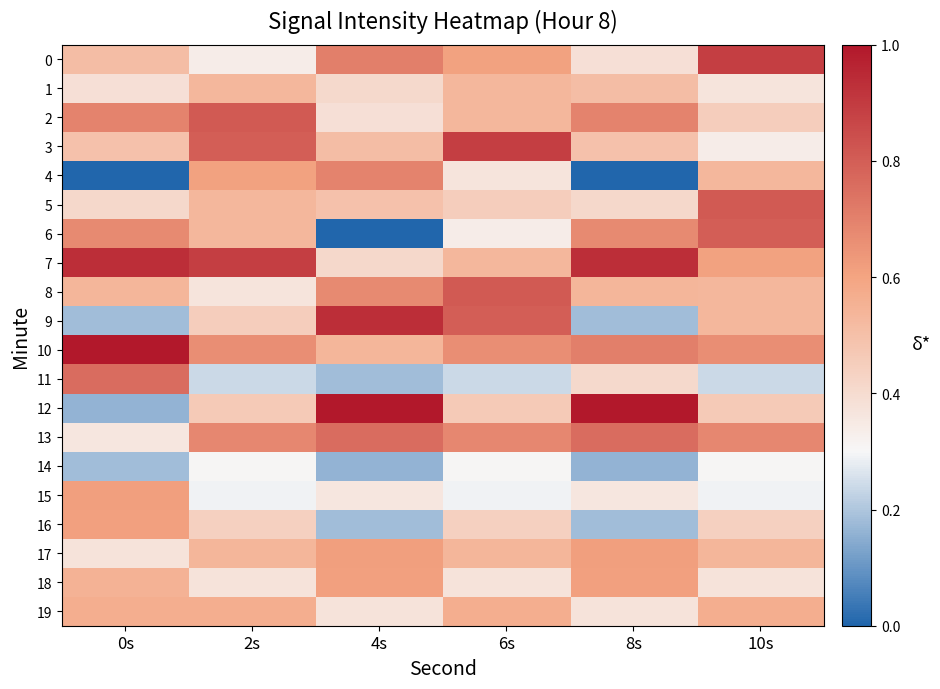

Which series has the widest spread of values?

12